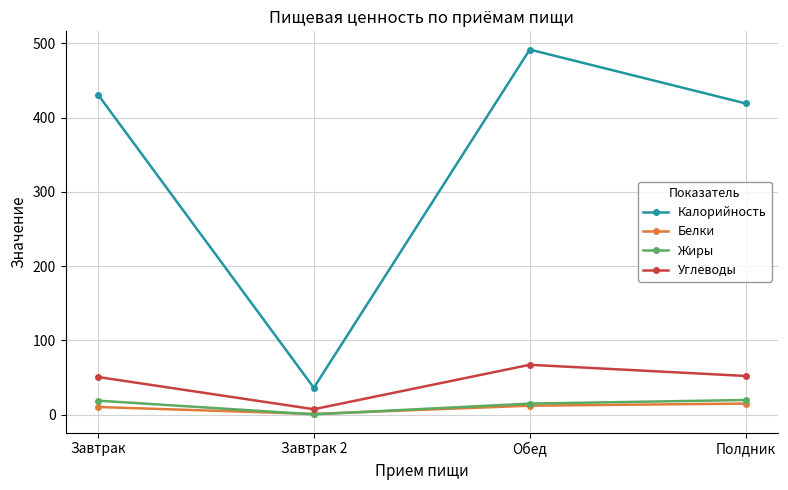

At which label does Углеводы first exceed 51?

Обед